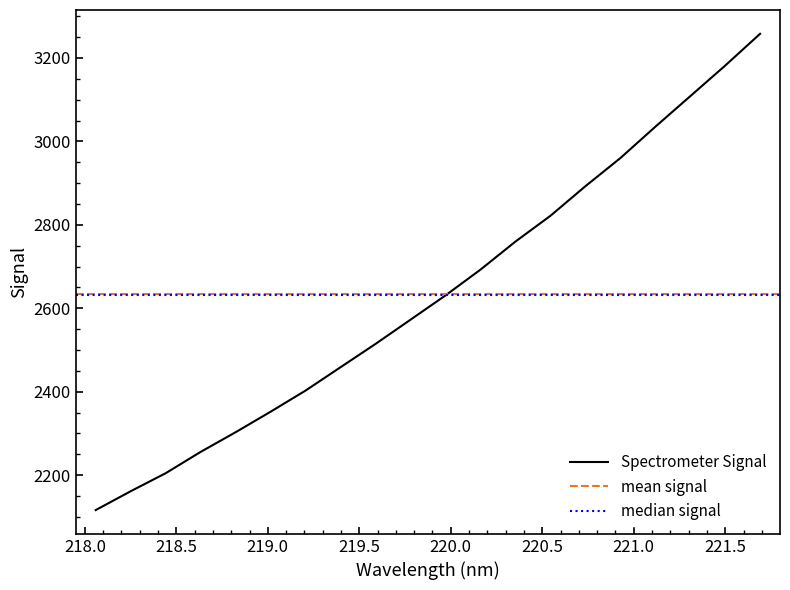

Does the chart have visible grid lines?

No